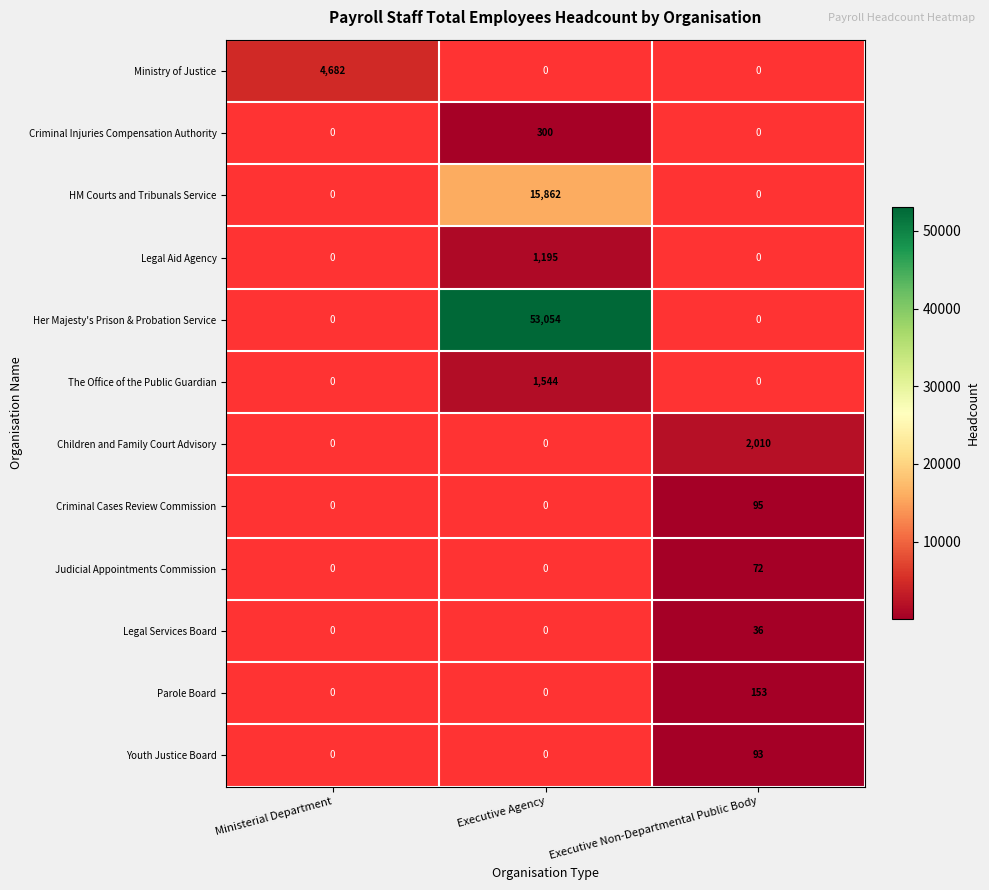

The Legal Aid Agency series shows 1195 at Executive Agency. True or false?

True